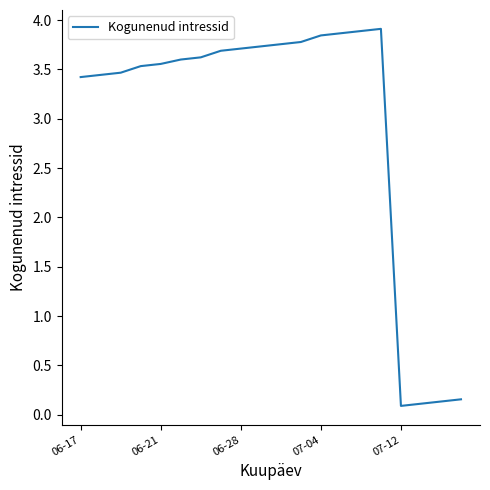

What is the greatest value displayed?

3.9